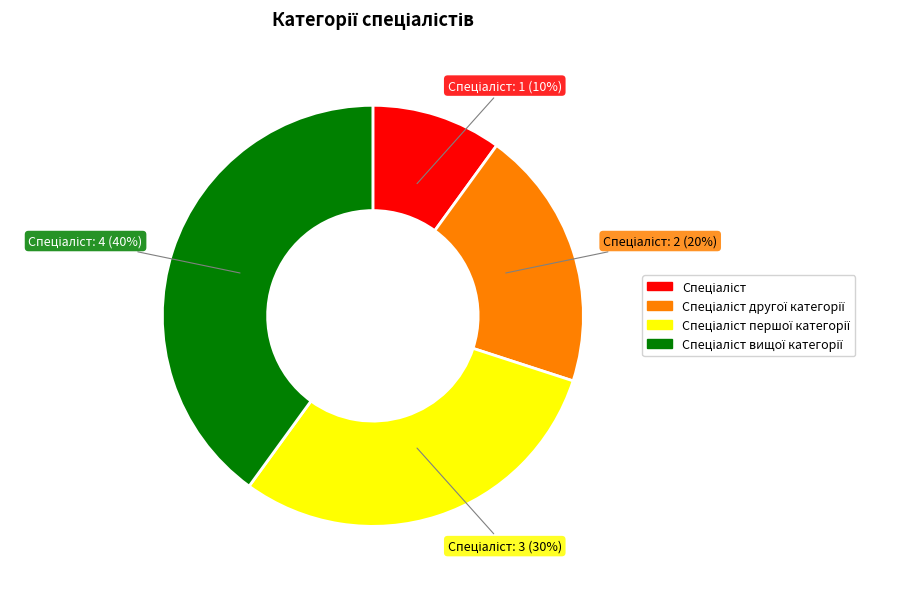

Count the number of slices in the pie.

4